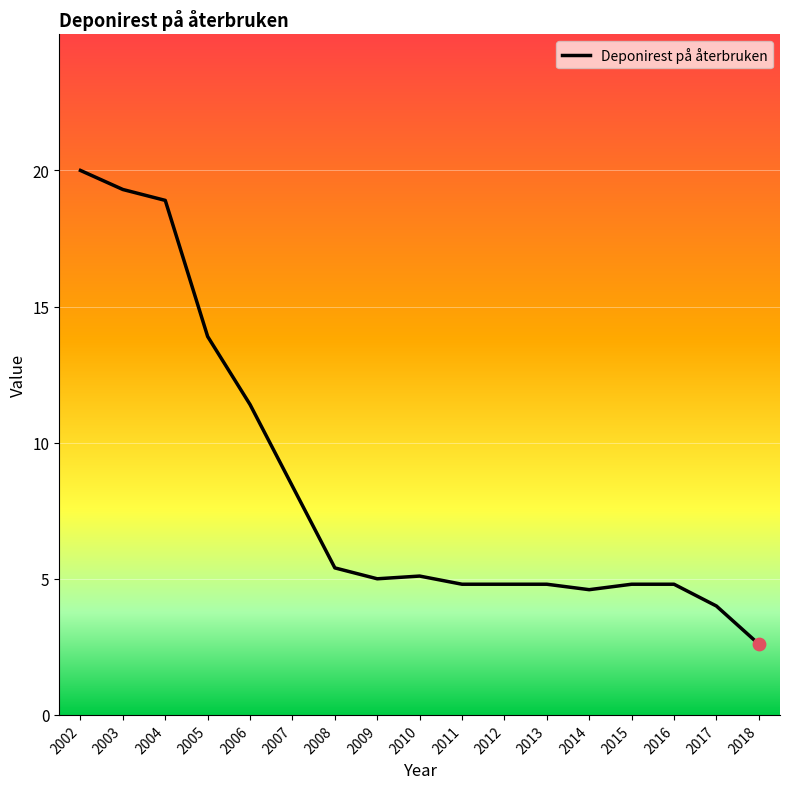

Approximately how many times larger is the value at 2018 compared to 2009?

0.5